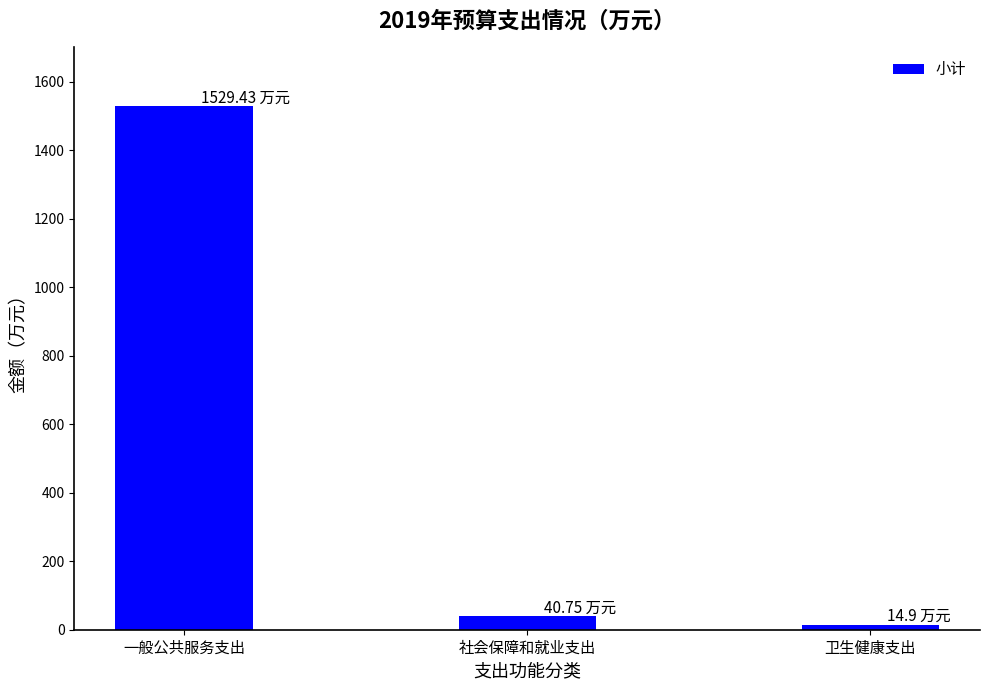

Reading left to right, transcribe all the data shown in this chart.

1529.4	40.8	14.9